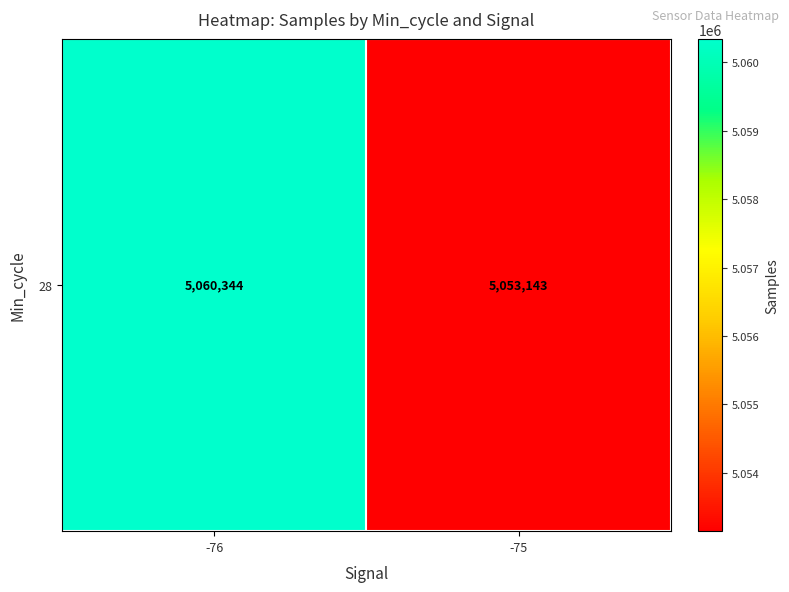

Is it true that the value at -76 is 5060344.5?

True